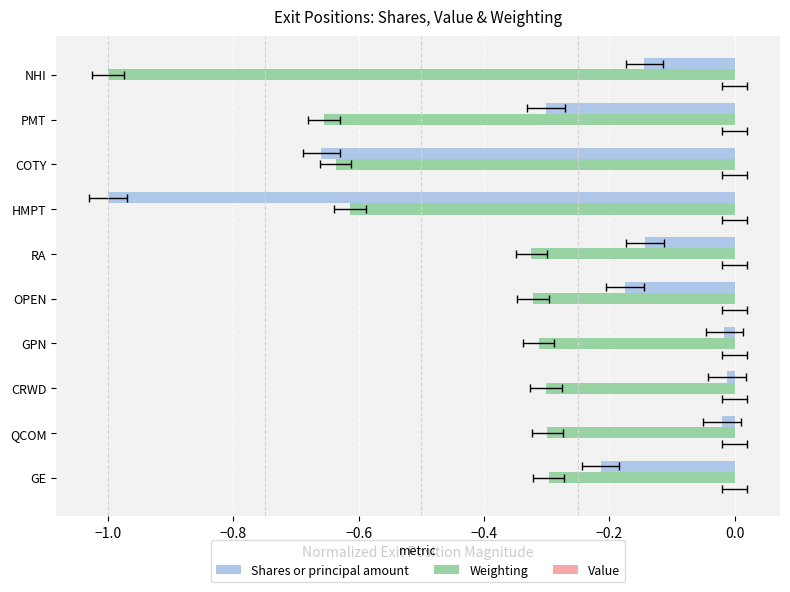

List the series in order of their overall mean, highest first.

Value, Shares or principal amount, Weighting